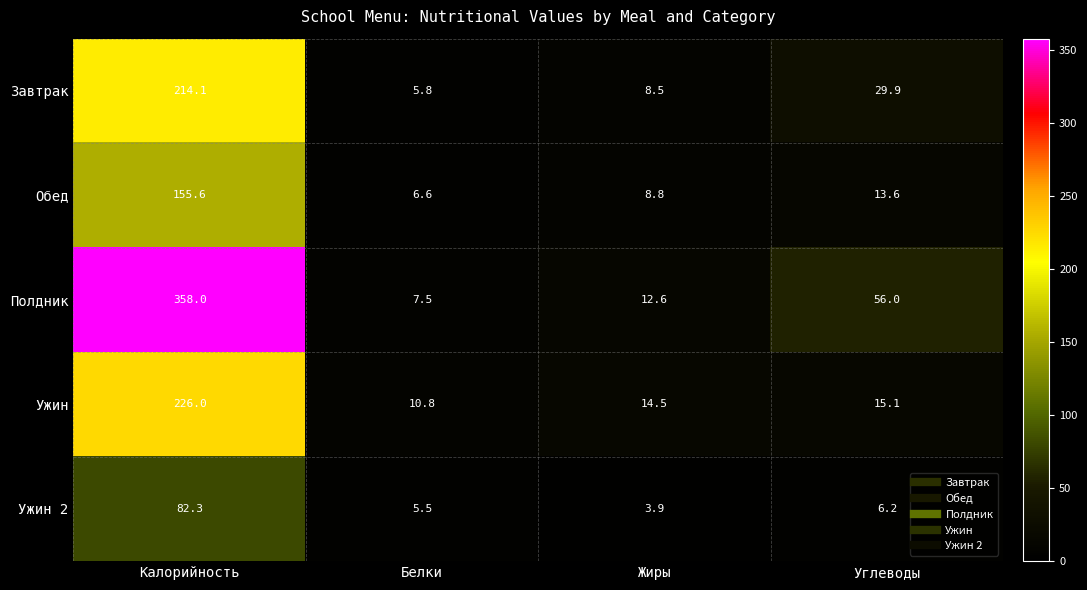

What is the smallest value displayed?

3.9